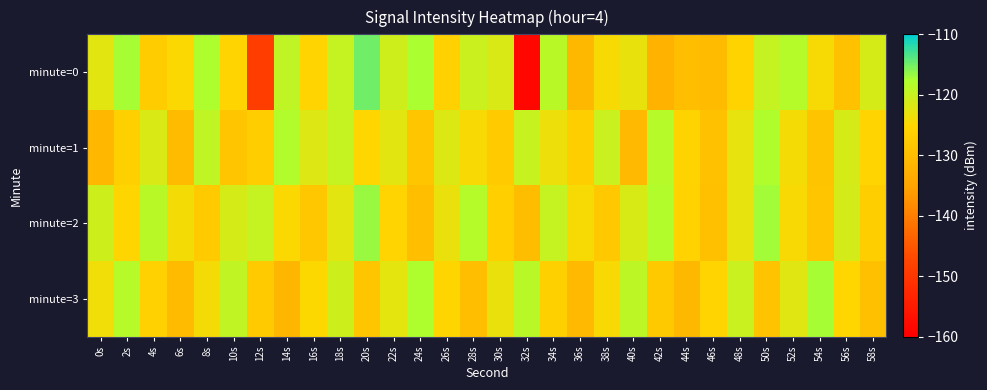

Which has a higher value, 54s or 24s?

24s